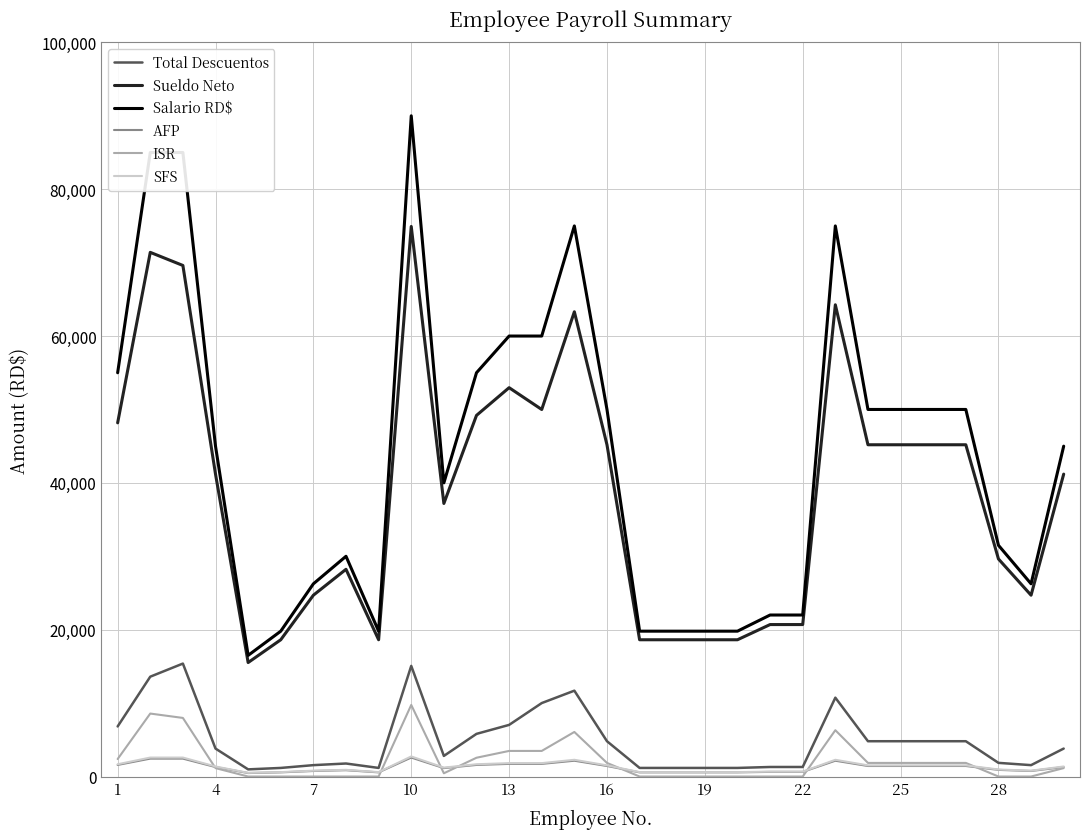

Which series has the largest range (max minus min)?

Salario RD$